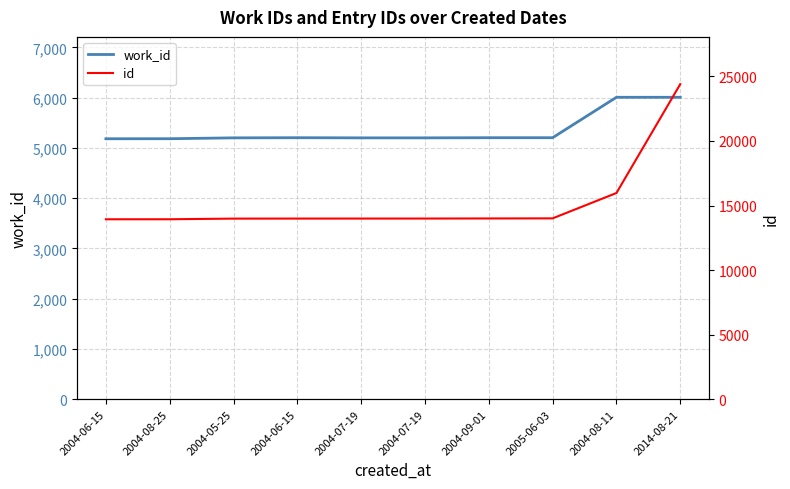

What is the difference between the maximum and minimum values in the id series?

10464